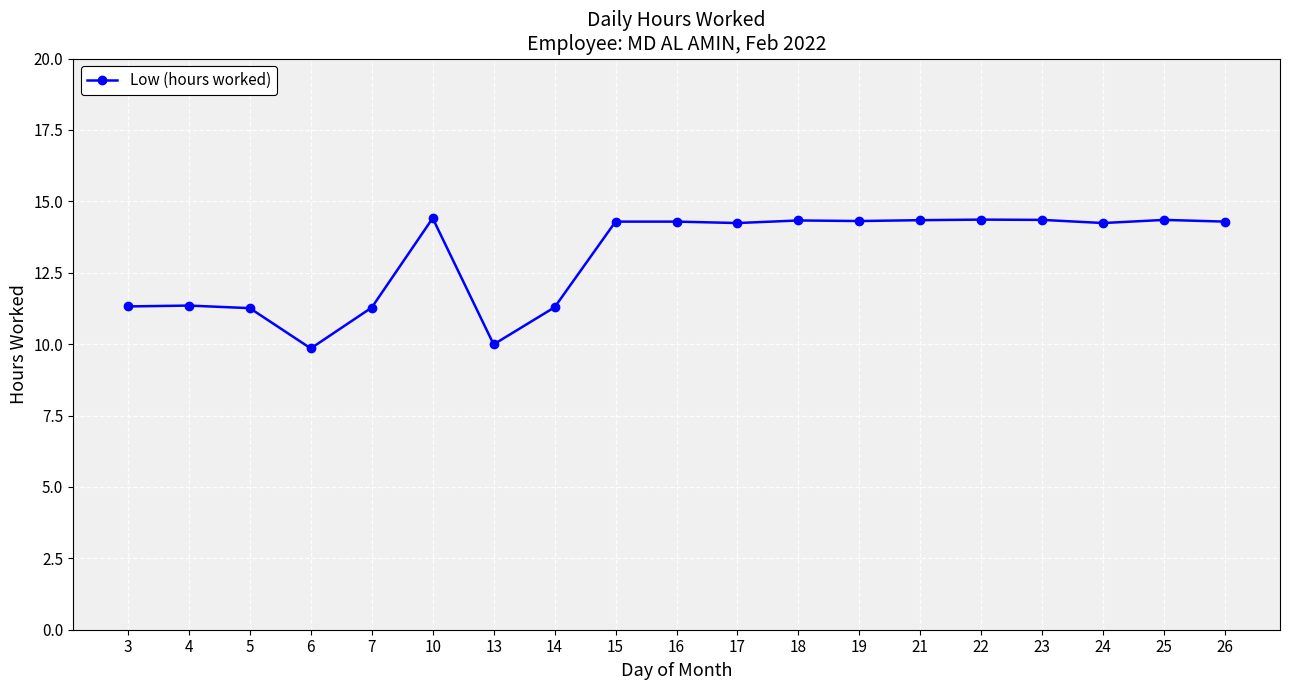

What is the sum of all values?

248.1